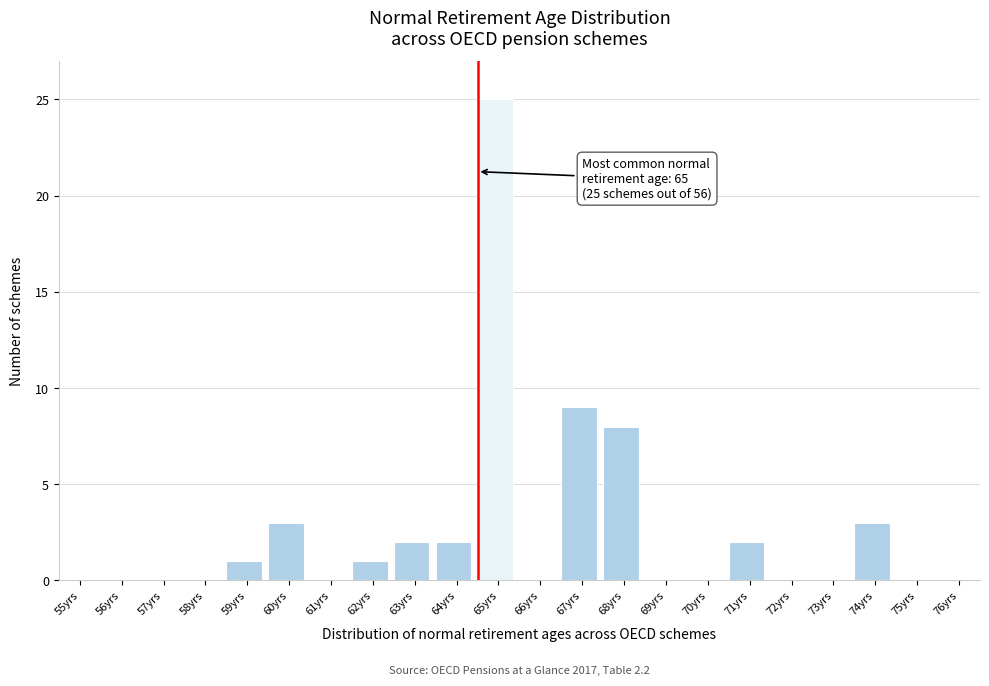

Reading left to right, extract all data points from this chart.

55yrs=0	56yrs=0	57yrs=0	58yrs=0	59yrs=1	60yrs=3	61yrs=0	62yrs=1	63yrs=2	64yrs=2	65yrs=25	66yrs=0	67yrs=9	68yrs=8	69yrs=0	70yrs=0	71yrs=2	72yrs=0	73yrs=0	74yrs=3	75yrs=0	76yrs=0